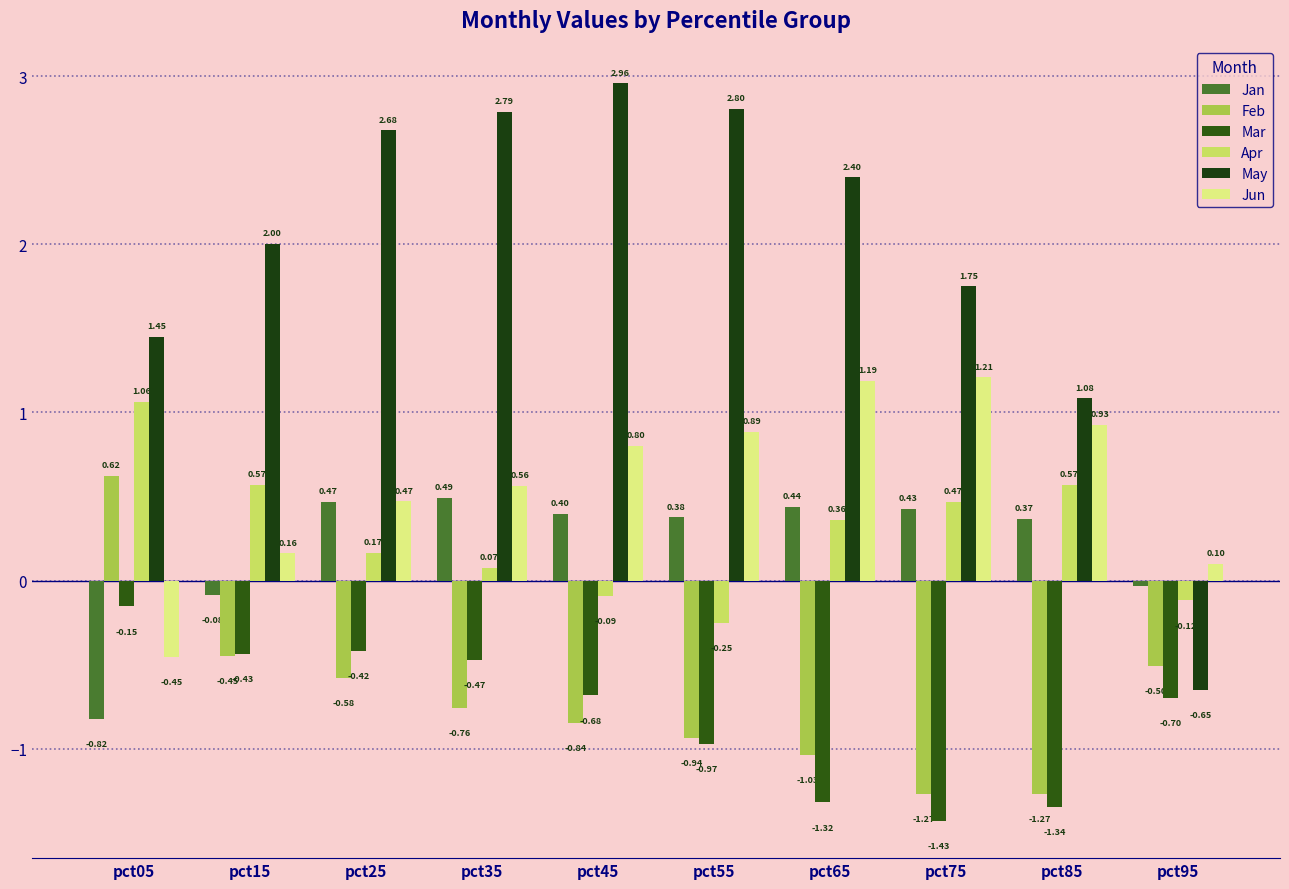

True or false: May has a value of 0.4 at pct85.

False